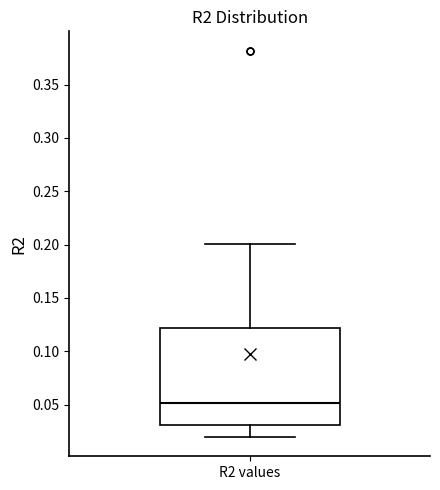

Transcribe this box plot: give where the median line is, the range the box spans, and where the two whiskers end, as read against the y-axis. The values are not printed on the chart, so give them approximately, as read against the axis.

median 0.05, box 0.03 to 0.12, whiskers 0.02 to 0.20